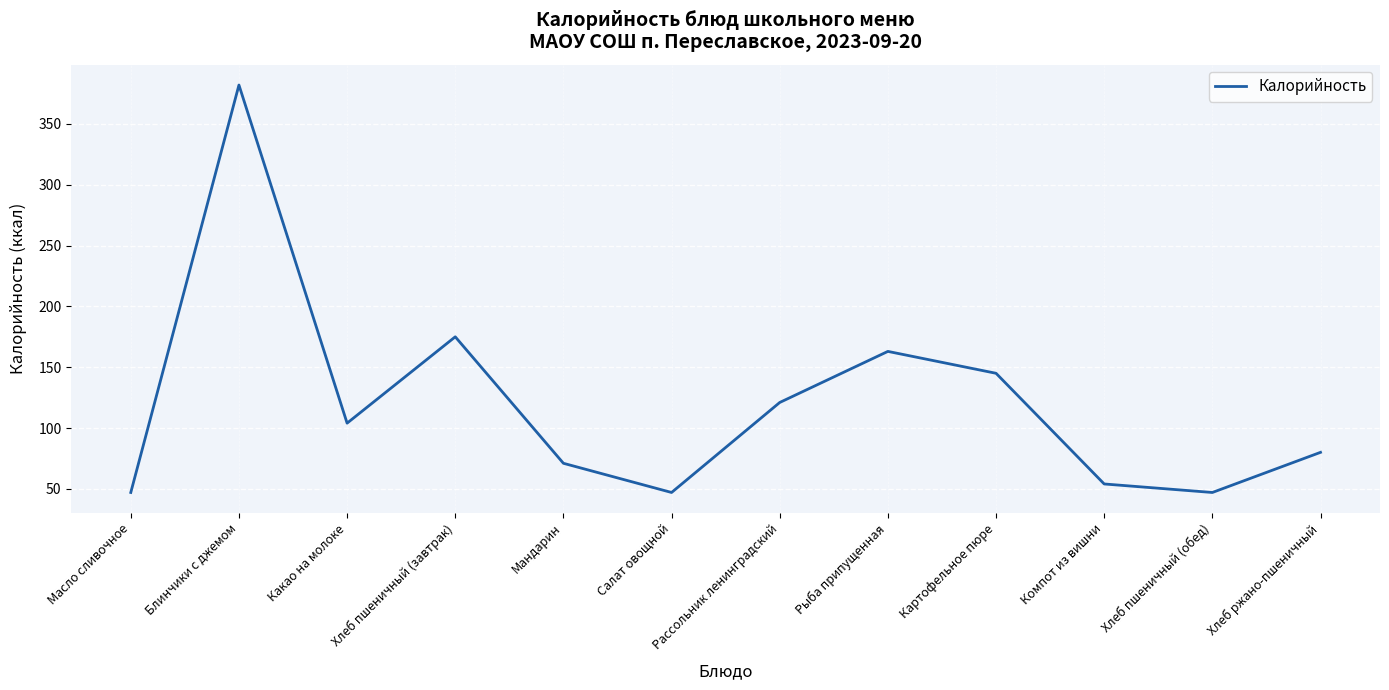

How many values are below 104?

6